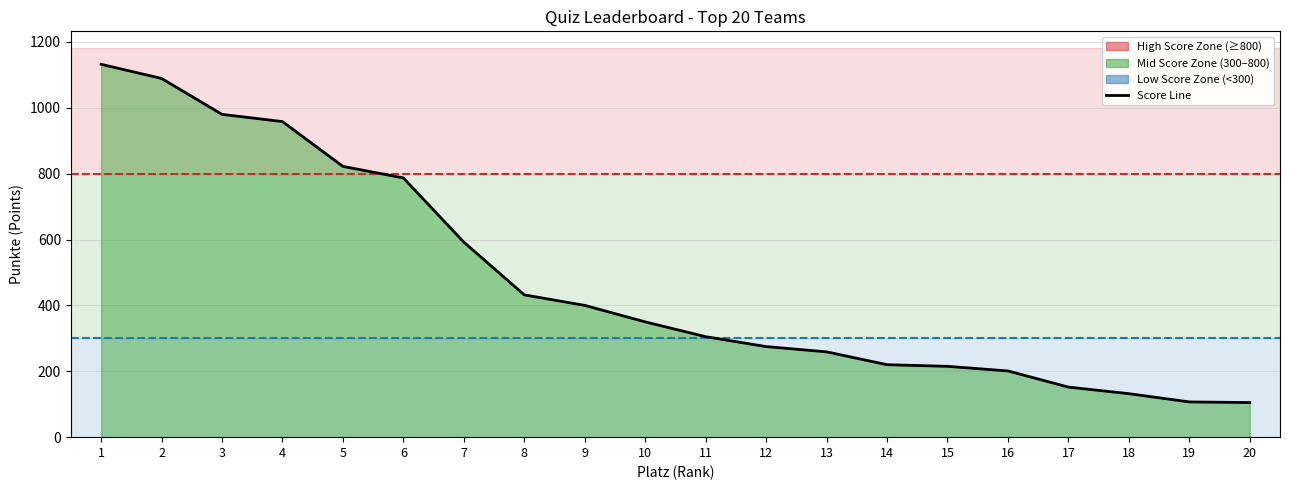

Reading right to left, list all the values displayed in this chart.

20=105	19=107	18=132	17=152	16=201	15=215	14=220	13=259	12=275	11=305	10=350	9=400	8=432	7=592	6=787	5=822	4=958	3=980	2=1089	1=1132